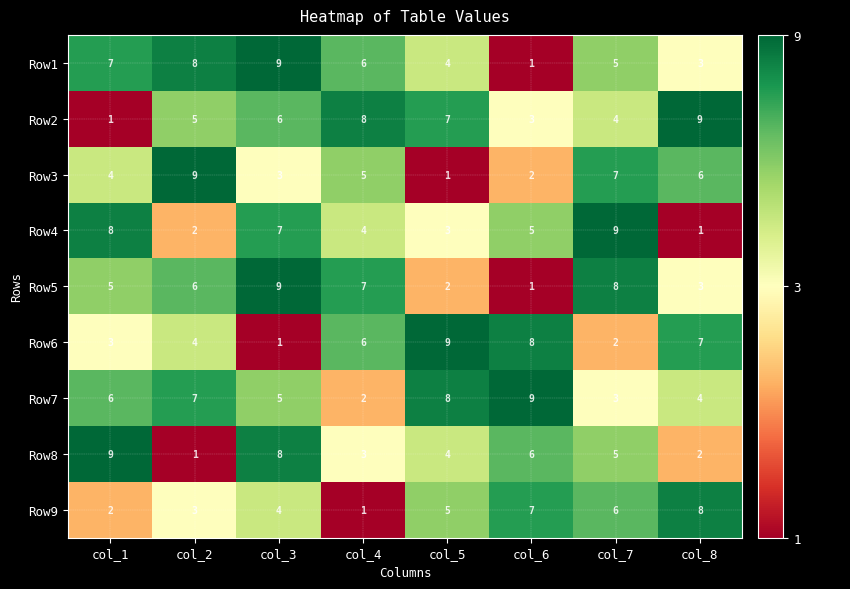

Count the number of data series in this chart.

9